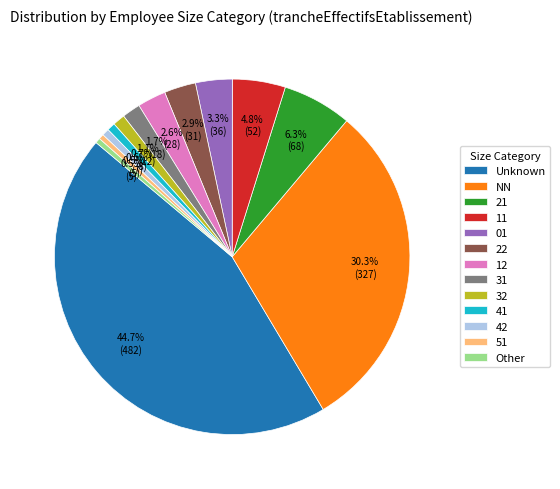

Does any single category account for the majority?

No